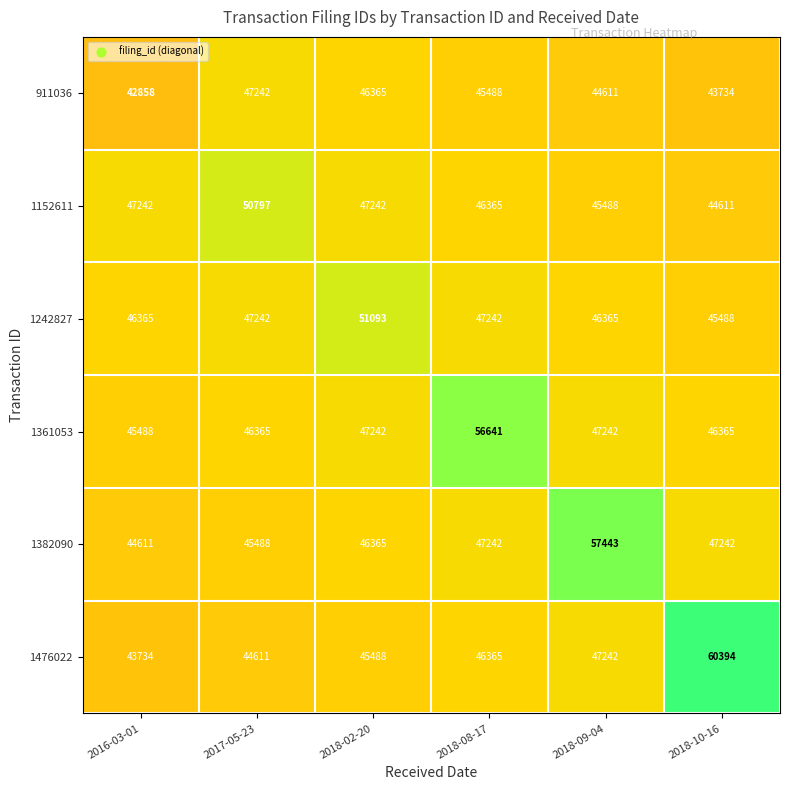

How many categories are shown in the chart?

6